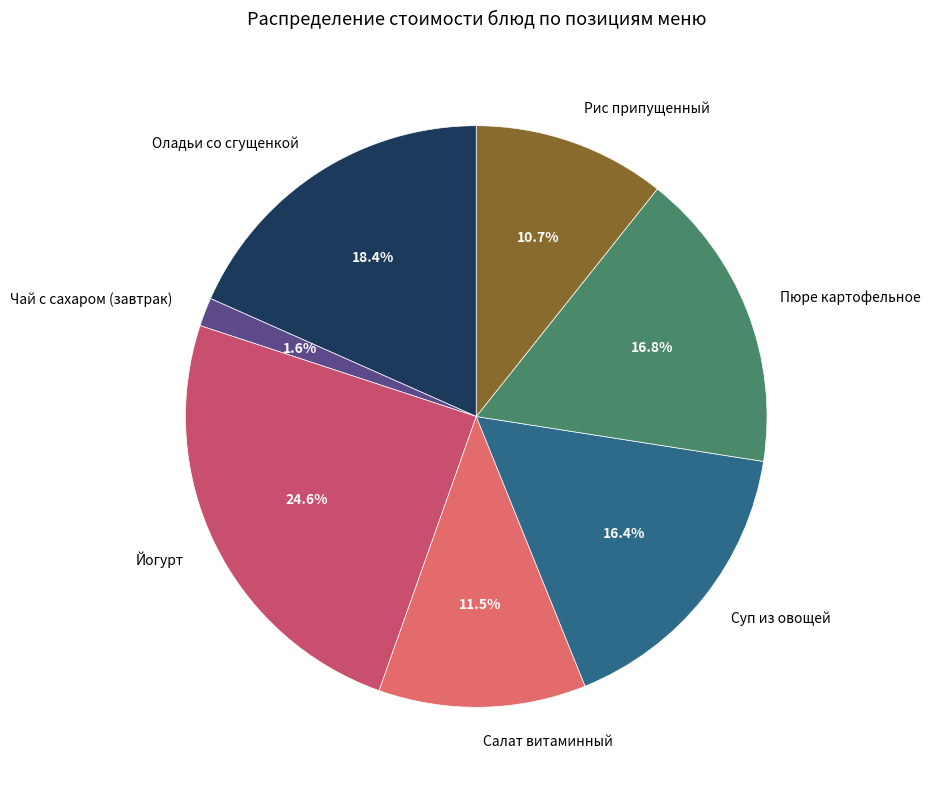

Which category has the biggest portion of the pie?

Йогурт